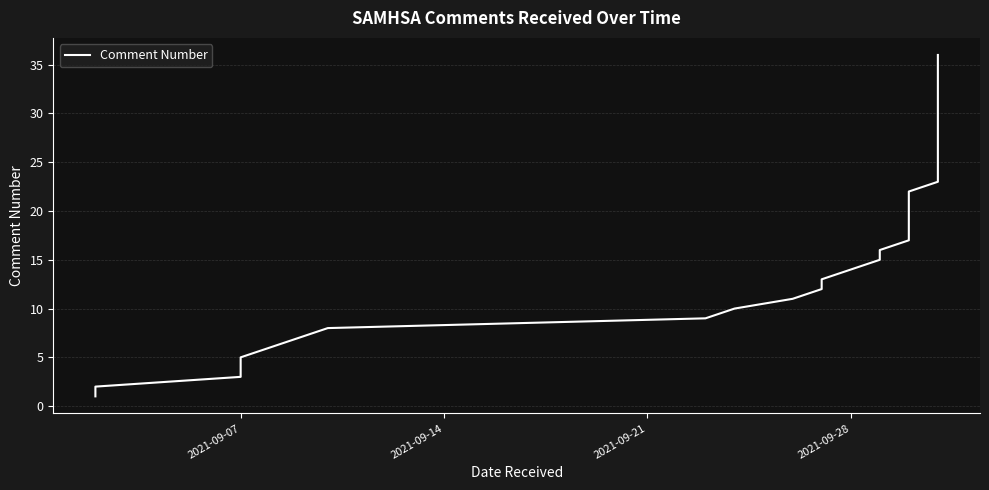

Reading left to right, list all the values displayed in this chart.

1	2	3	4	5	6	7	8	9	10	11	12	13	14	15	16	17	18	19	20	21	22	23	24	25	26	27	28	29	30	31	32	33	34	35	36